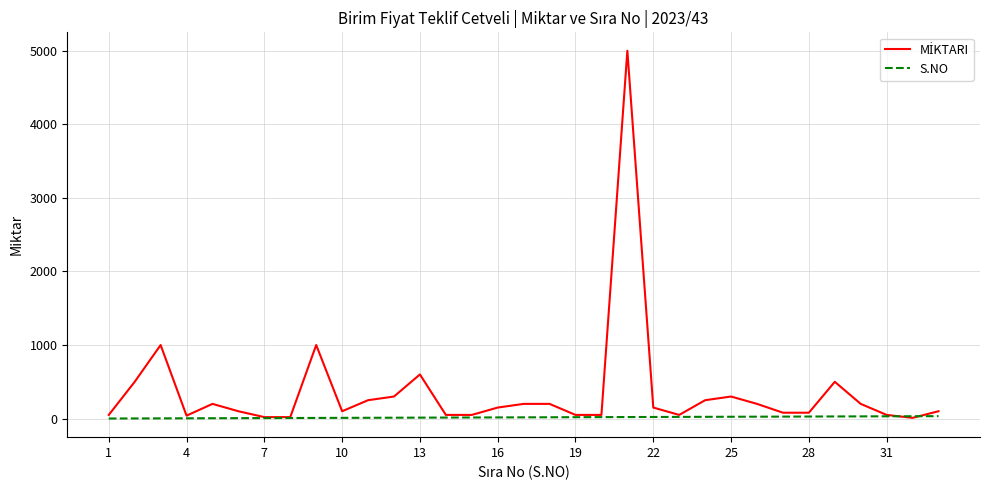

How many lines are shown in the chart?

2